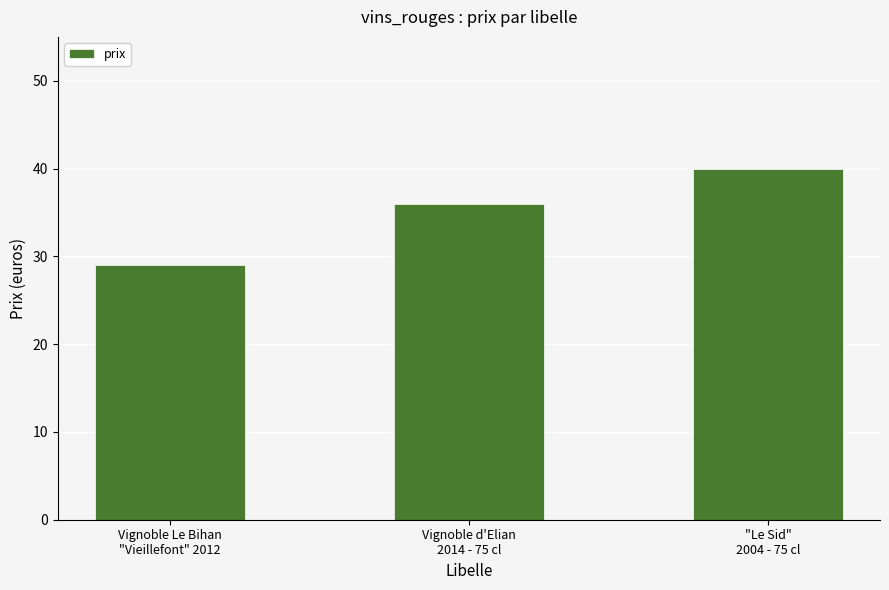

How many data points are less than 36?

1